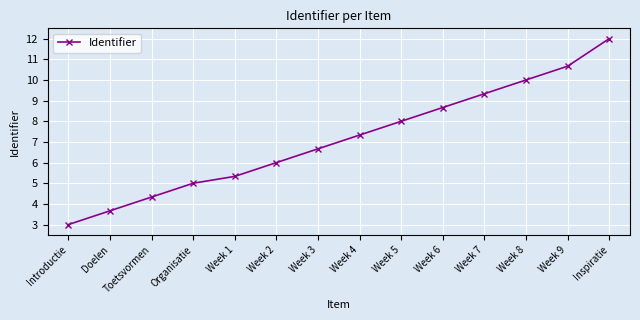

Which has a higher value, Week 9 or Week 1?

Week 9